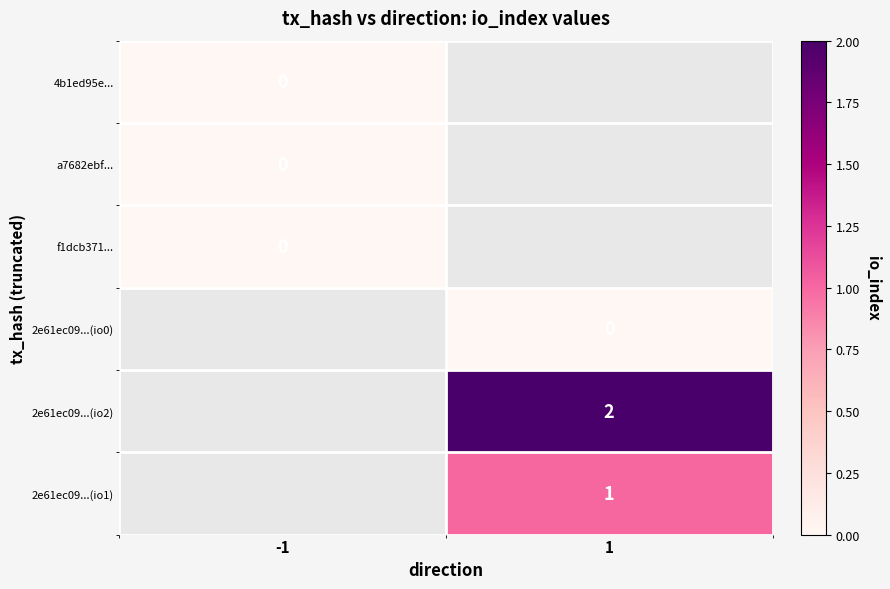

Which label corresponds to the largest value in the chart?

1